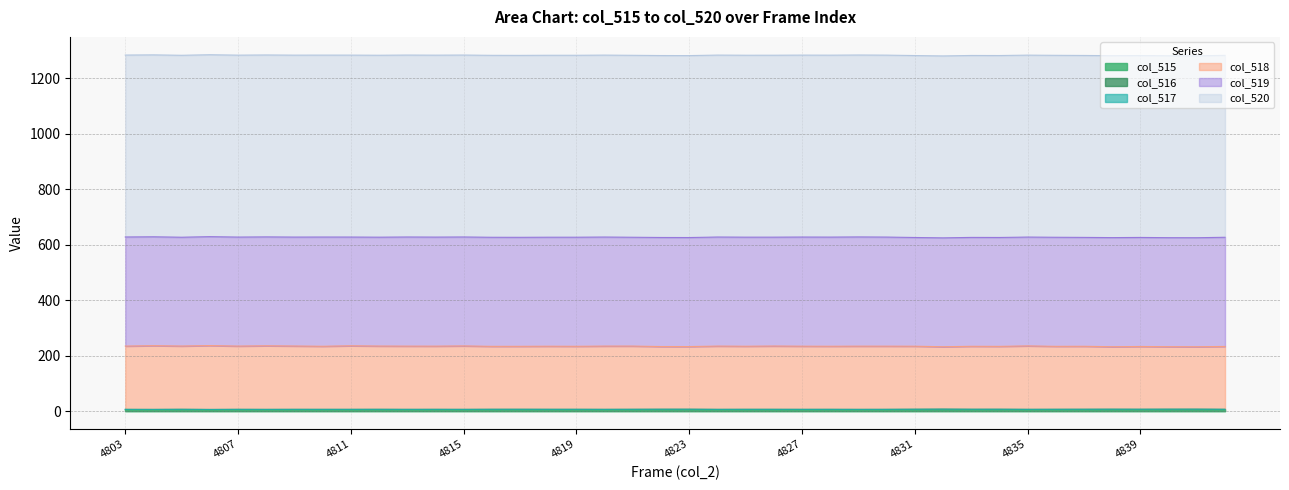

What is the sum of all col_515 values?

141.4